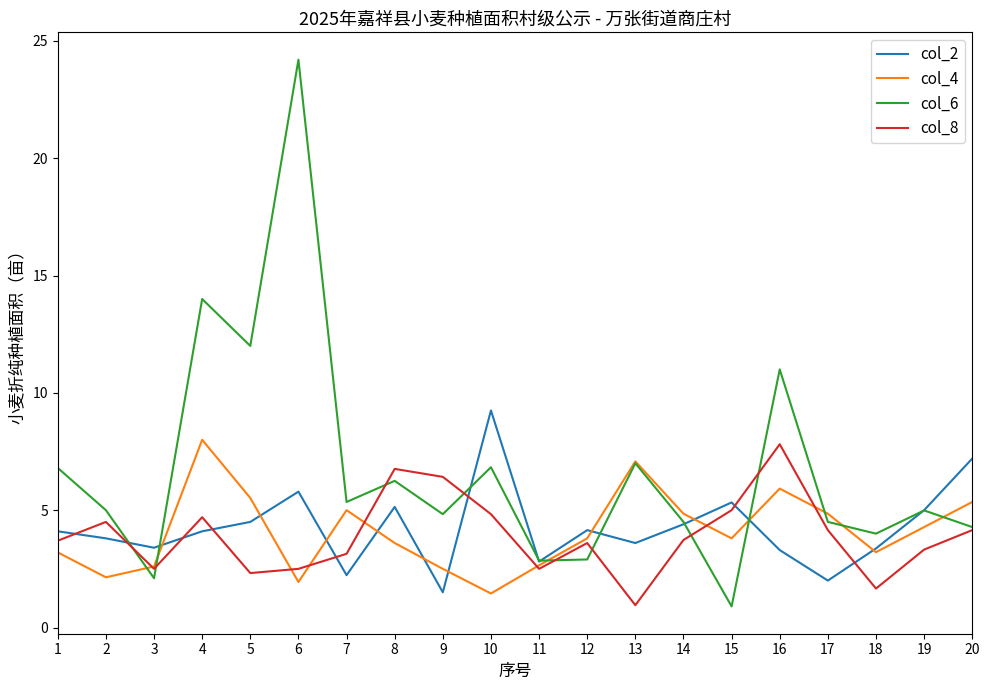

True or false: col_2 and col_6 cross at least once.

True